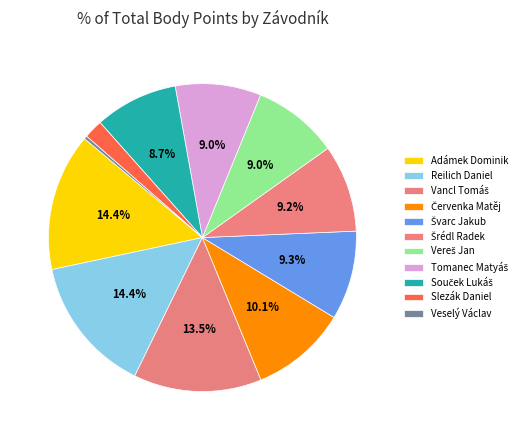

How many segments does this pie chart have?

11